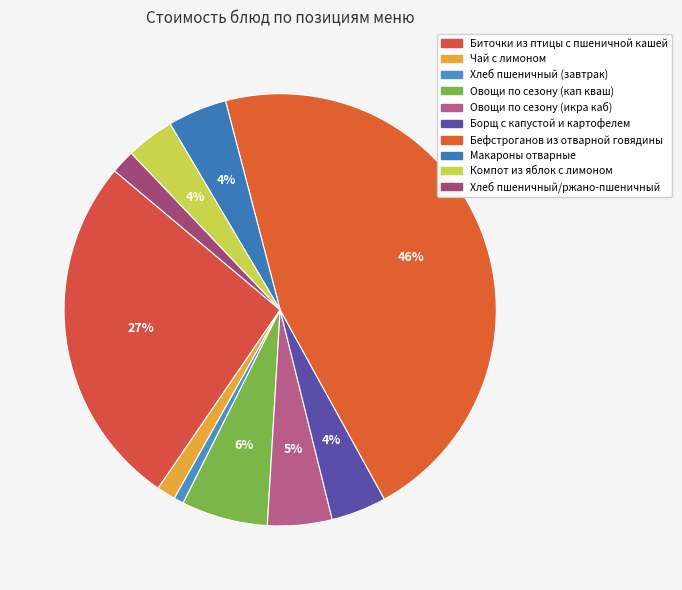

Between Компот из яблок с лимоном and Борщ с капустой и картофелем, which is larger?

Борщ с капустой и картофелем